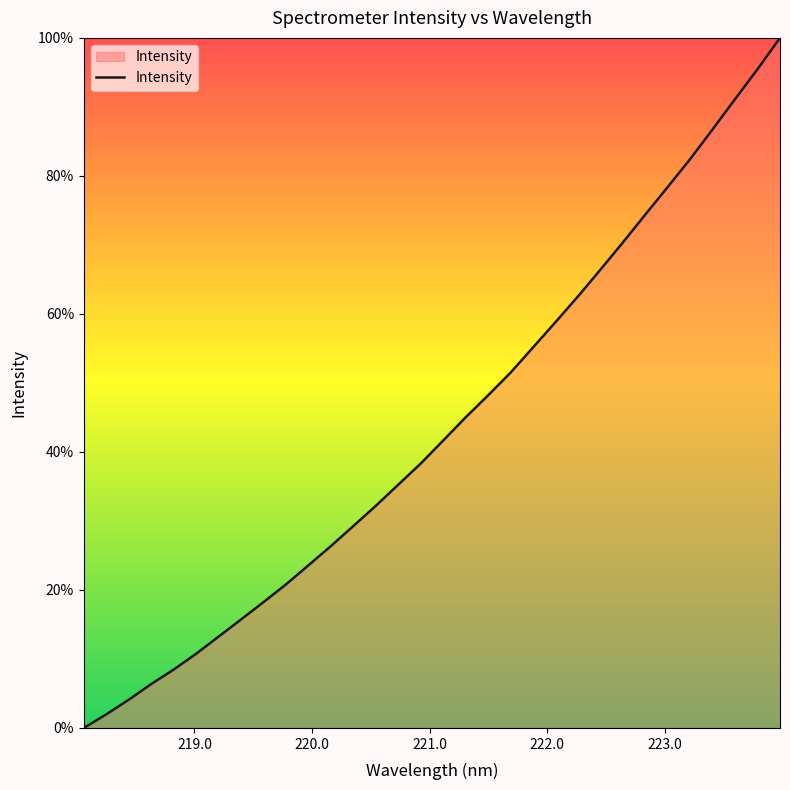

What is the difference between the maximum and minimum values?

100.0